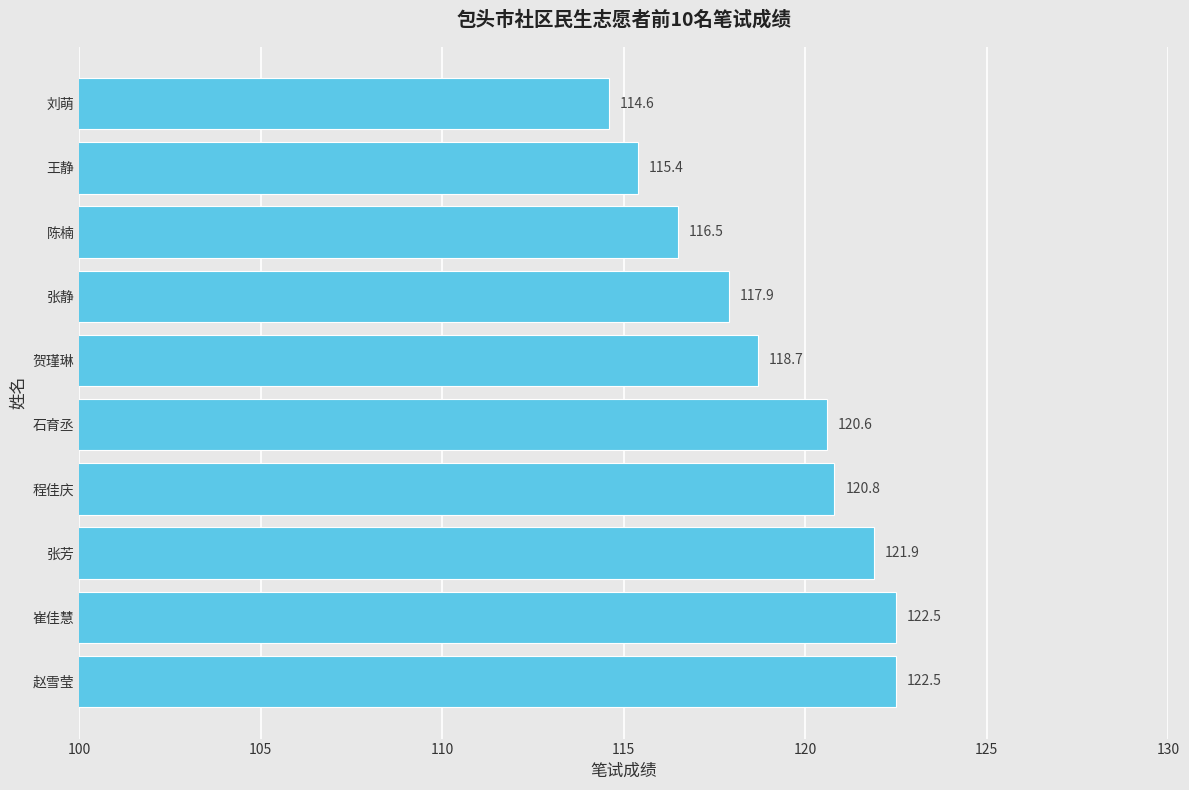

Reading top to bottom, what are all the values shown in this chart?

114.6	115.4	116.5	117.9	118.7	120.6	120.8	121.9	122.5	122.5